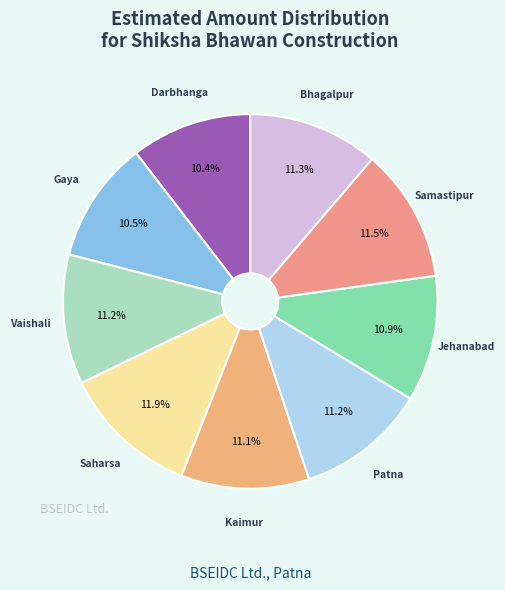

How many slices are in this pie chart?

9